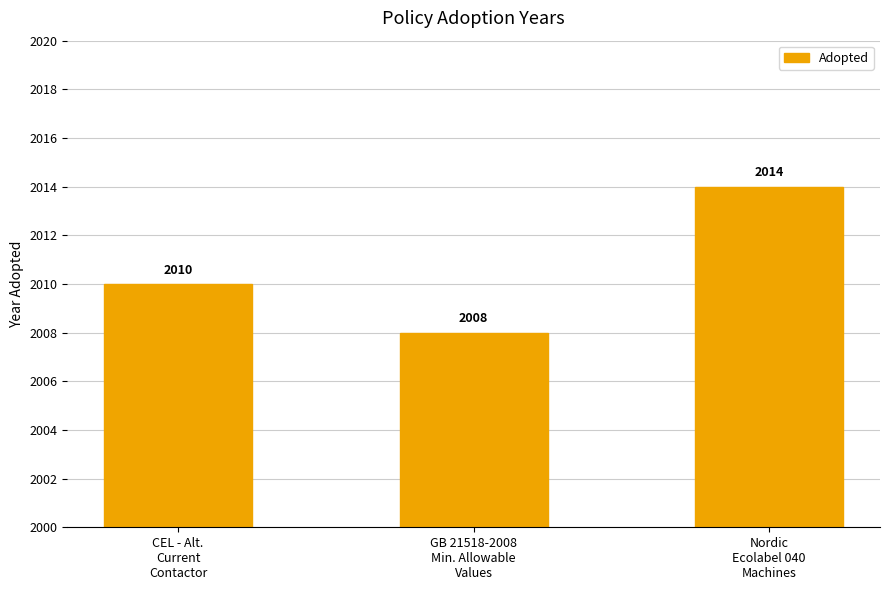

What is the value of the 3rd bar from the left?

2014